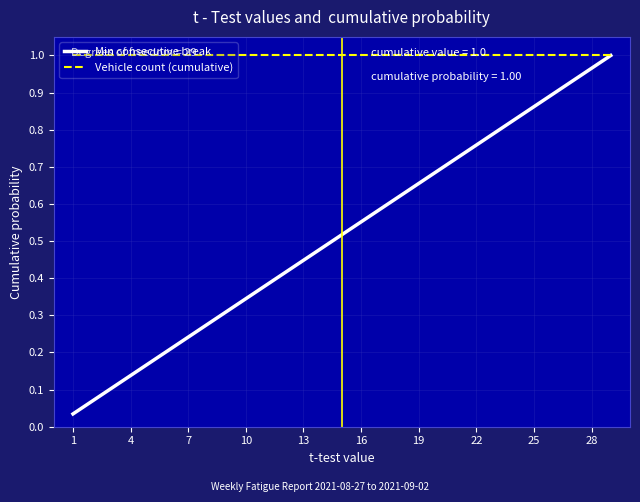

Which series has the largest total across all categories?

Vehicle count (cumulative)